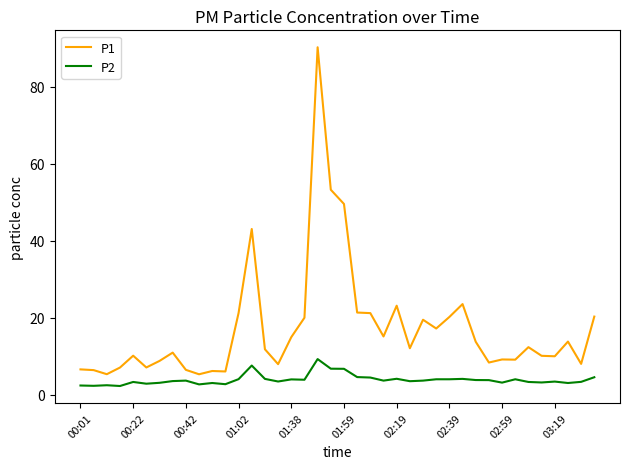

True or false: P1 and P2 intersect in this chart.

False